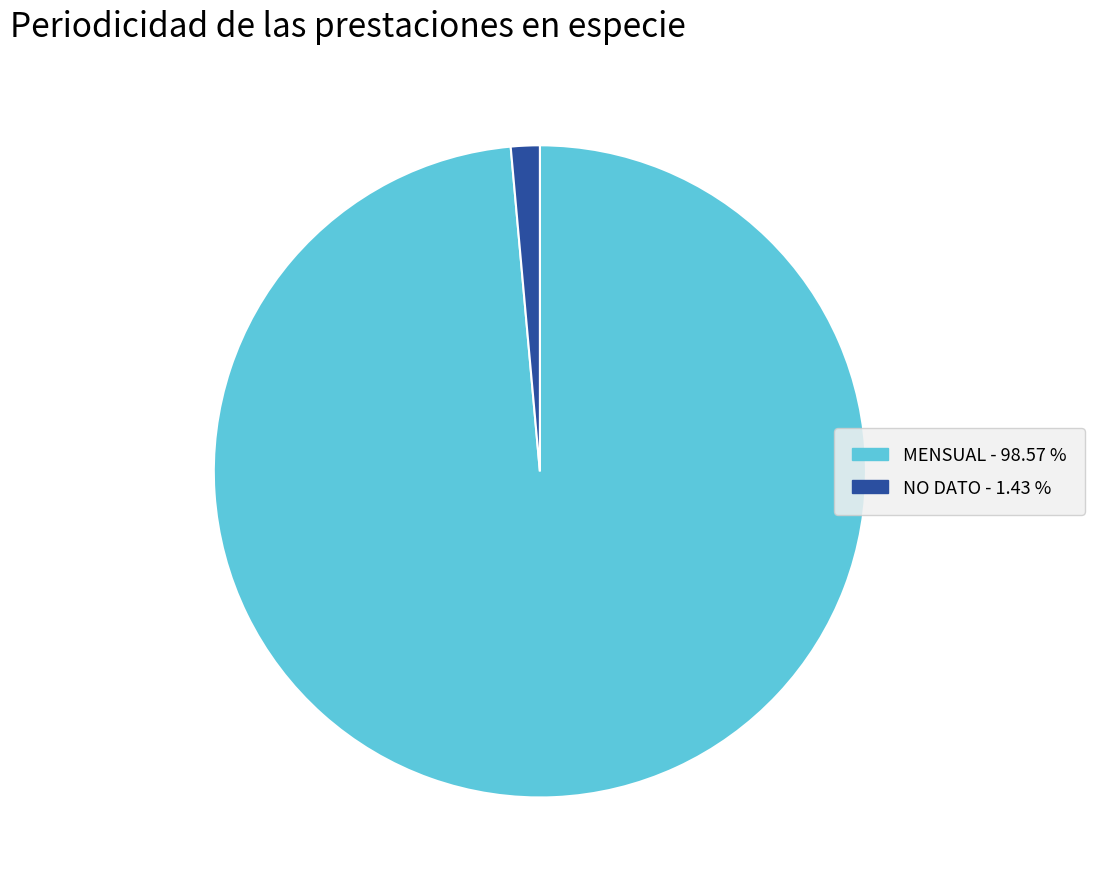

Is the sum of NO DATO - 1.43 % and MENSUAL - 98.57 % greater than half?

Yes